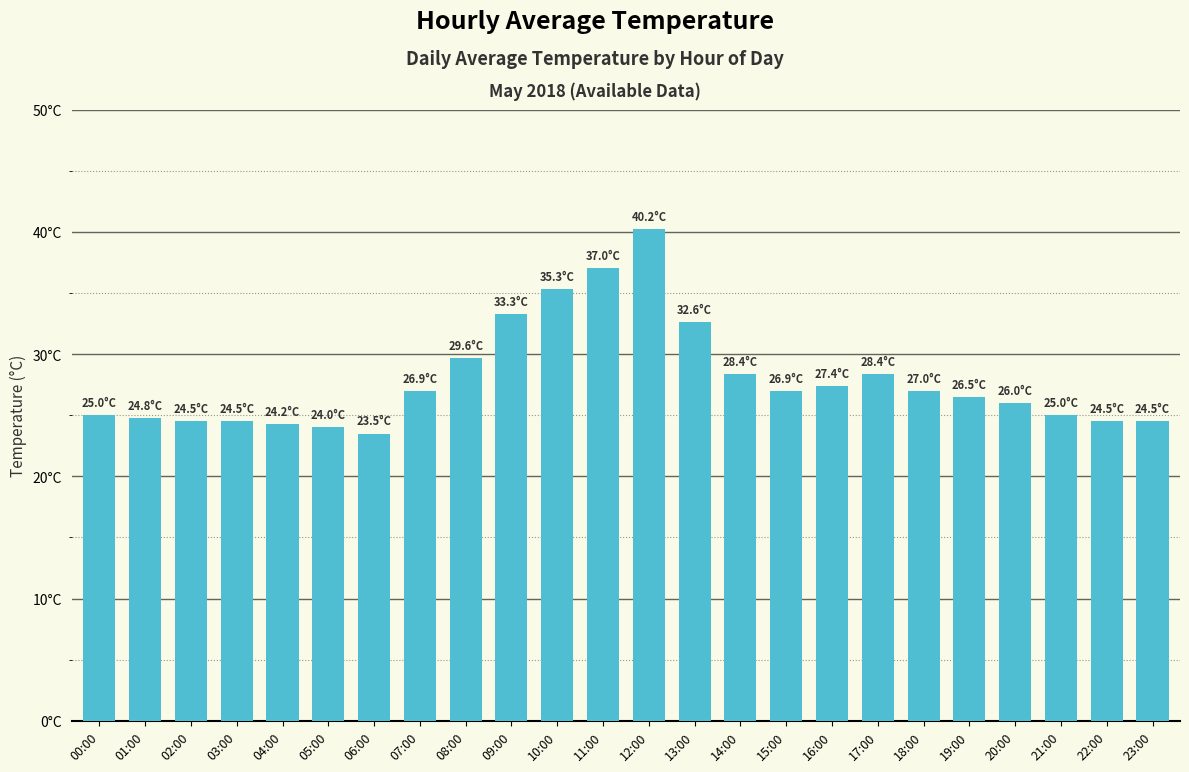

The value at 04:00 is 15.5. True or false?

False